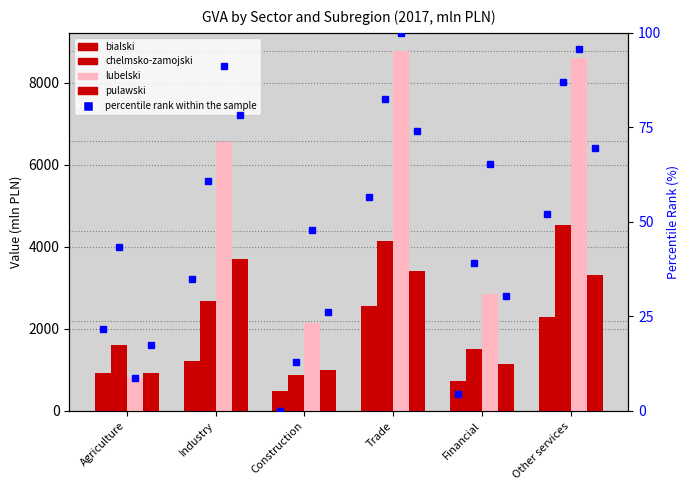

Reading left to right, extract all data points from this chart.

bialski: Agriculture=935	Industry=1213	Construction=495	Trade=2556	Financial=735	Other services=2299
chelmsko-zamojski: Agriculture=1609	Industry=2674	Construction=880	Trade=4135	Financial=1500	Other services=4541
lubelski: Agriculture=795	Industry=6565	Construction=2150	Trade=8778	Financial=2852	Other services=8592
pulawski: Agriculture=921	Industry=3697	Construction=999	Trade=3406	Financial=1135	Other services=3316